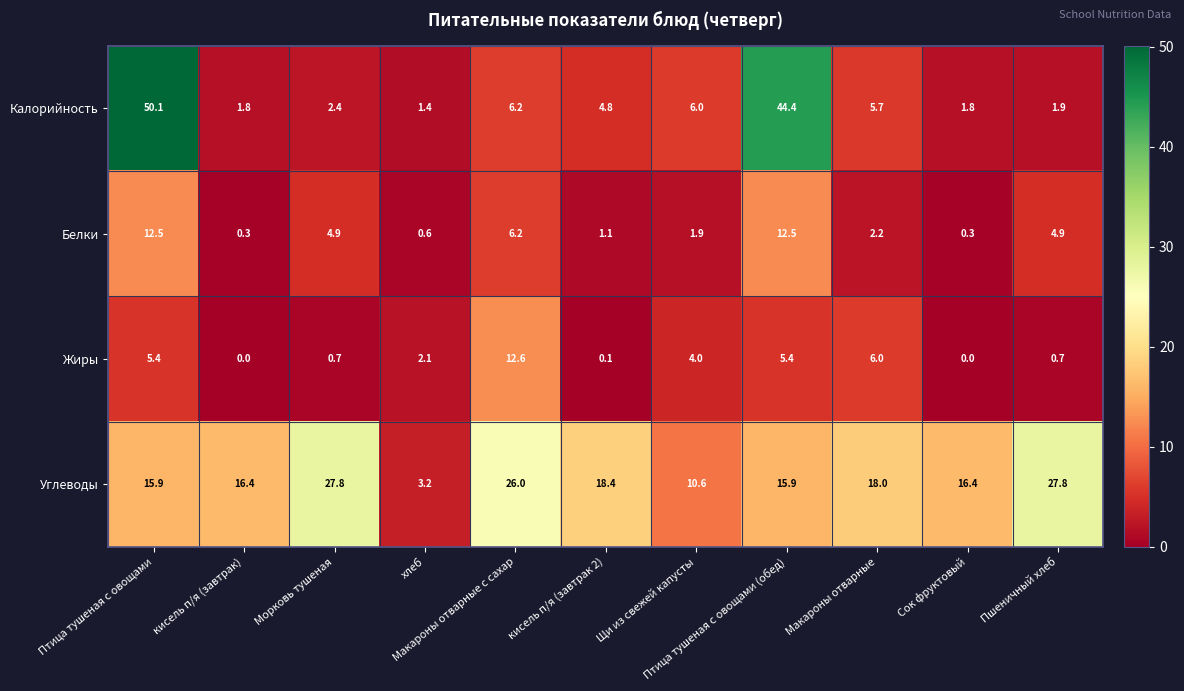

How many categories are shown in the chart?

11